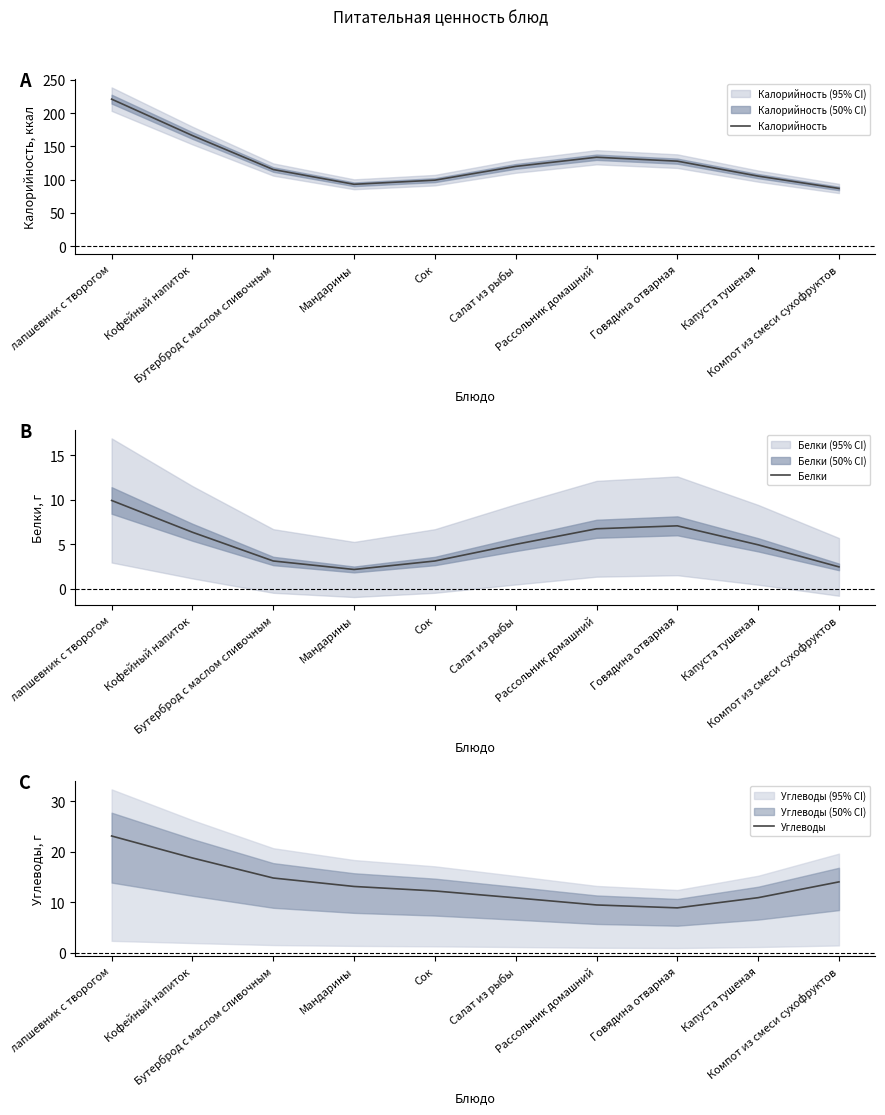

What is the sum of the Углеводы values at Салат из рыбы and лапшевник с творогом?

34.0